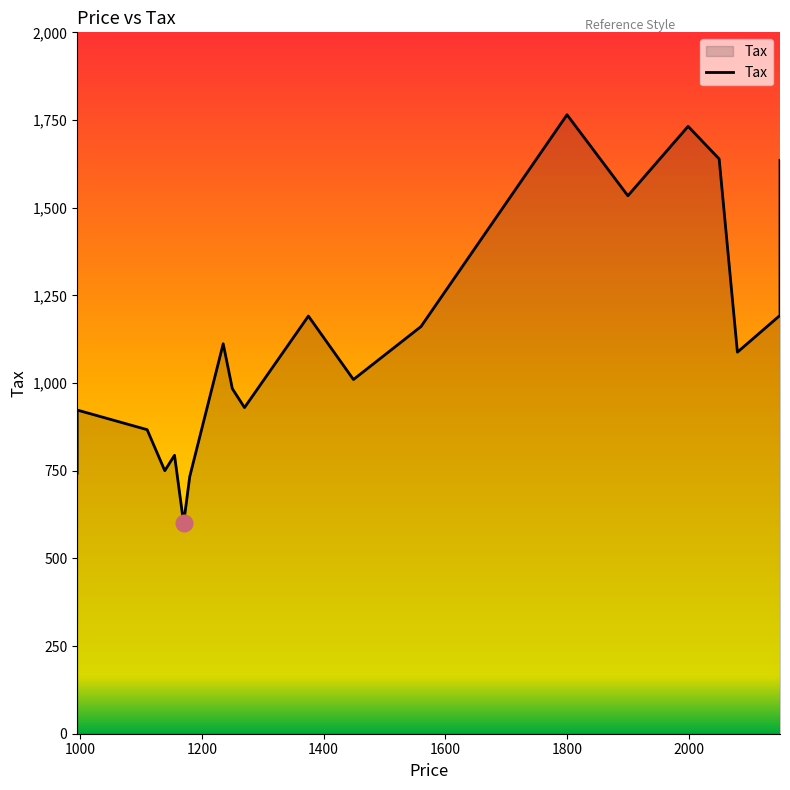

Rank the categories by value from highest to lowest.

1800, 1999, 2050, 2150, 1900, 2150, 1375, 1560, 1235, 2080, 1449, 1250, 1270, 995, 1110, 1155, 1139, 995, 1180, 1170